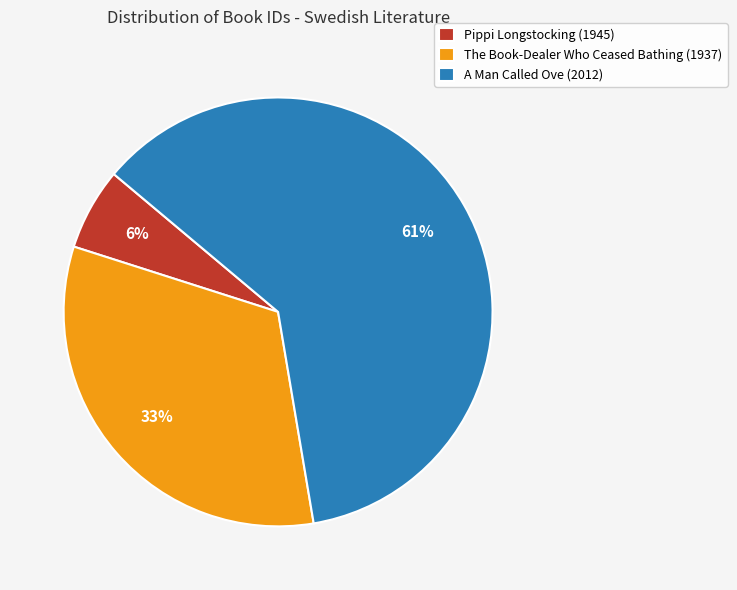

How many slices are in this pie chart?

3